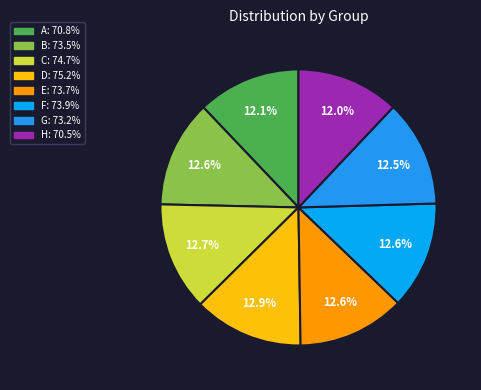

Which has a higher value, G or C?

C